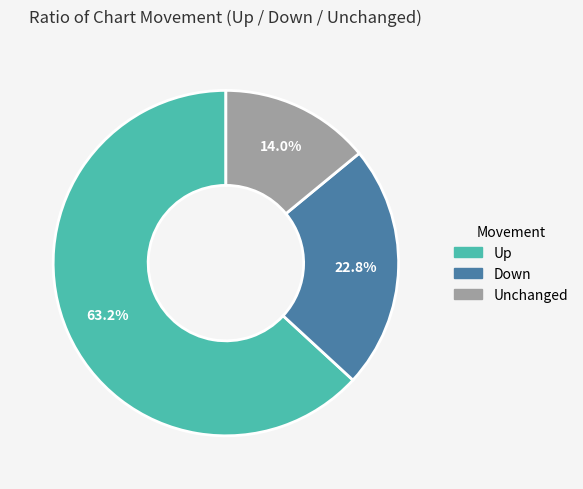

Is there any slice that represents more than half of the pie?

Yes